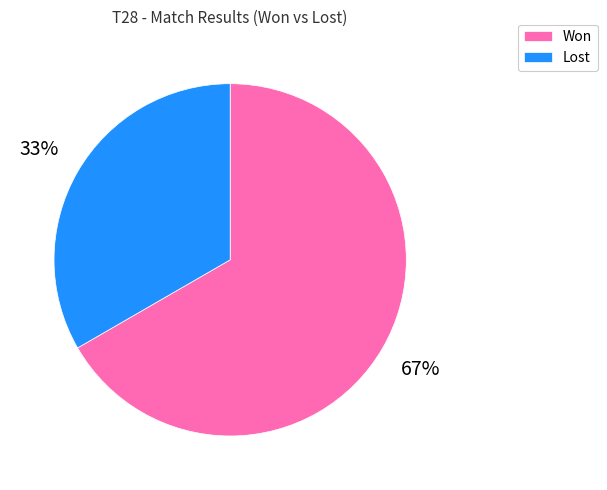

What percentage is the Lost slice, to the nearest percent?

33%